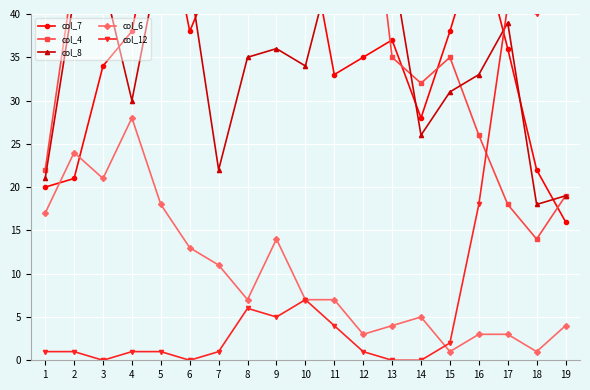

What is the sum of the col_12 values at 9 and 7?

6